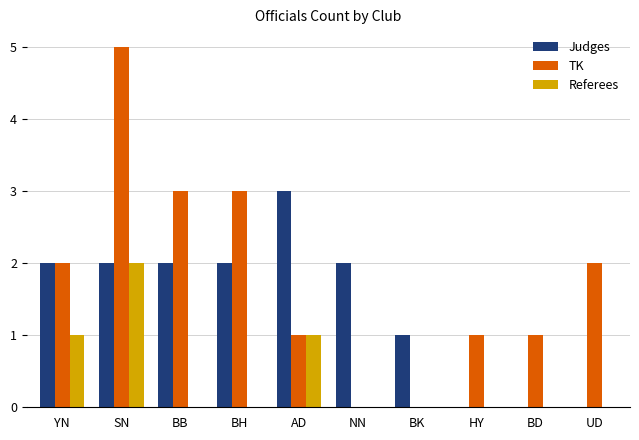

Reading left to right, what are all the values shown in this chart?

Judges: 2	2	2	2	3	2	1	0	0	0
TK: 2	5	3	3	1	0	0	1	1	2
Referees: 1	2	0	0	1	0	0	0	0	0